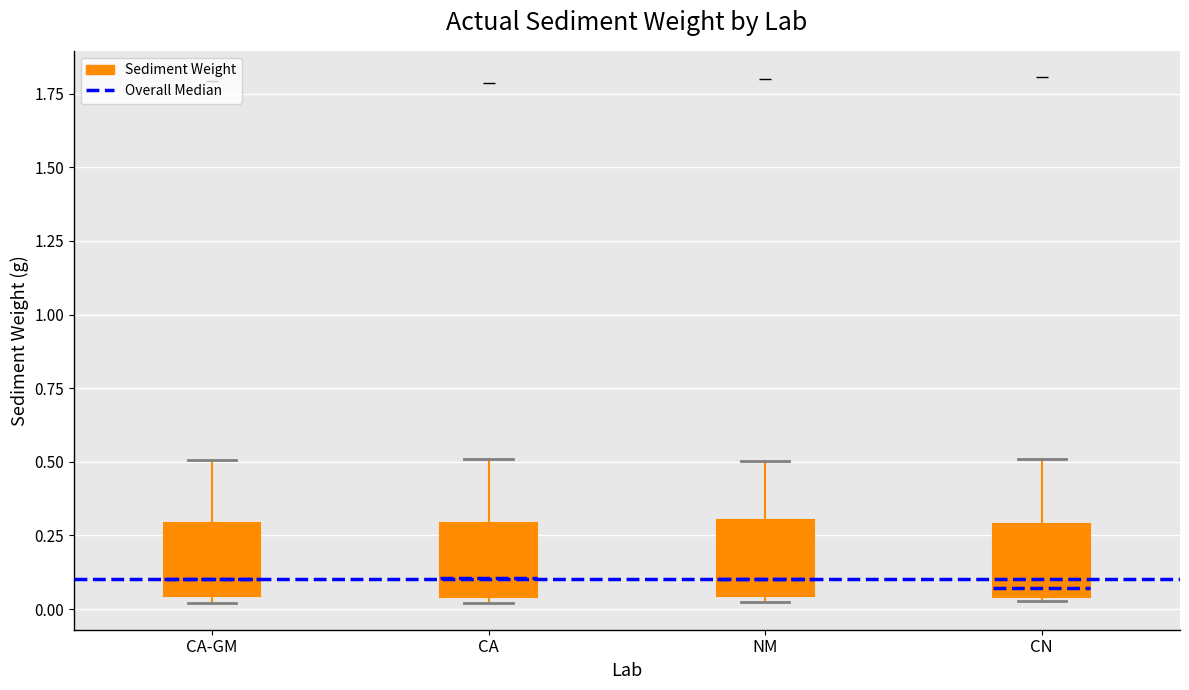

Reading left to right, transcribe this box plot: for each box, give where its median line is, the range the box spans, and where its two whiskers end, as read against the y-axis. The values are not printed on the chart, so give them approximately, as read against the axis.

CA-GM: median 0.10, box 0.05 to 0.30, whiskers 0.00 to 0.50
CA: median 0.10, box 0.05 to 0.30, whiskers 0.00 to 0.50
NM: median 0.10, box 0.05 to 0.30, whiskers 0.00 to 0.50
CN: median 0.05 (just above the box's lower edge), box 0.05 to 0.30, whiskers 0.05 to 0.50